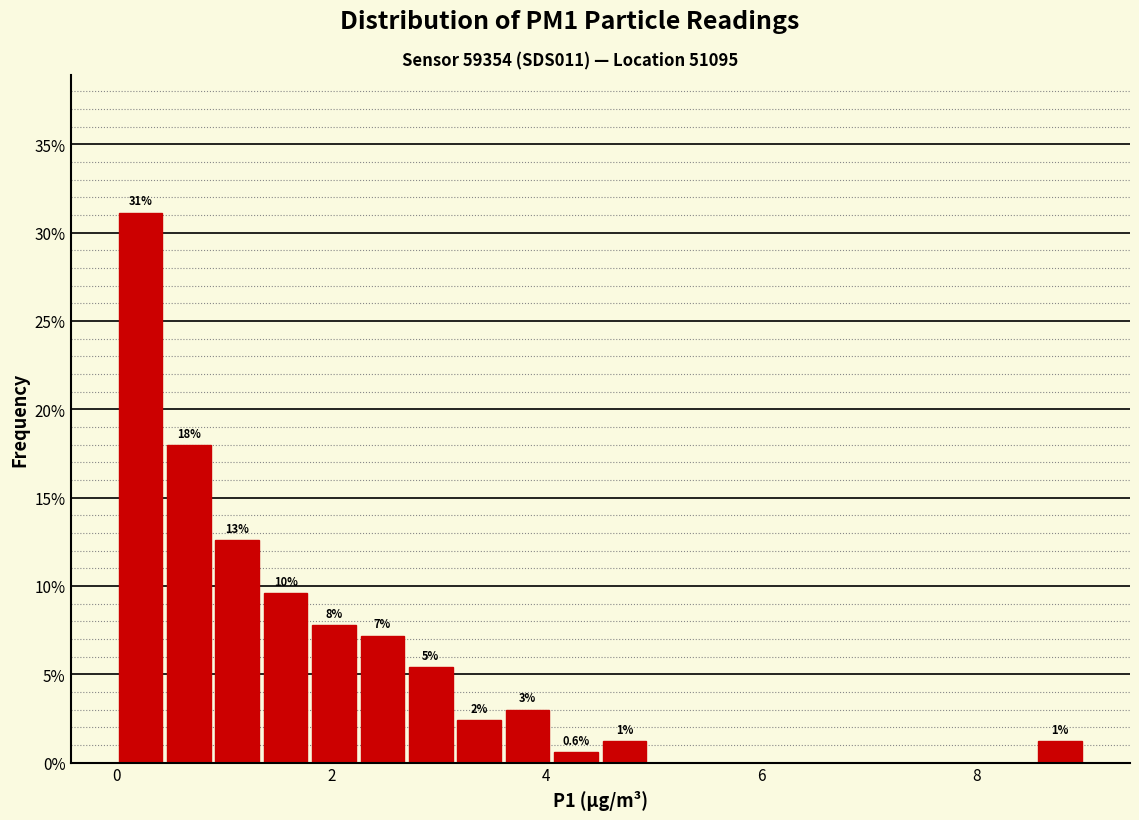

Around what value on the x-axis is the tallest bar? Give the approximate position of its centre, as read against the axis.

0.2